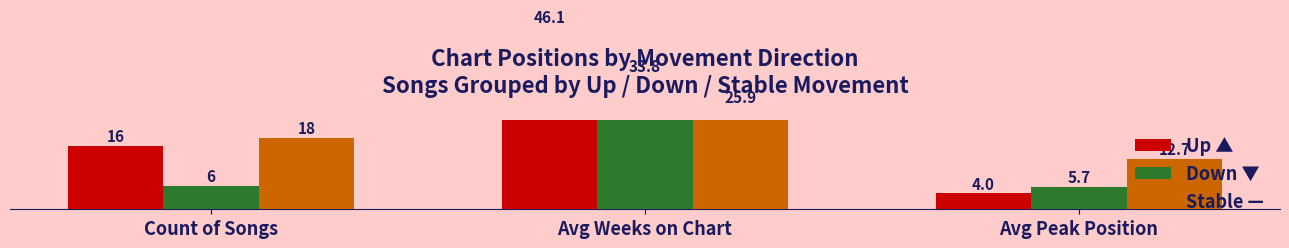

What is the difference between the highest and lowest values at Avg Weeks on Chart?

20.2